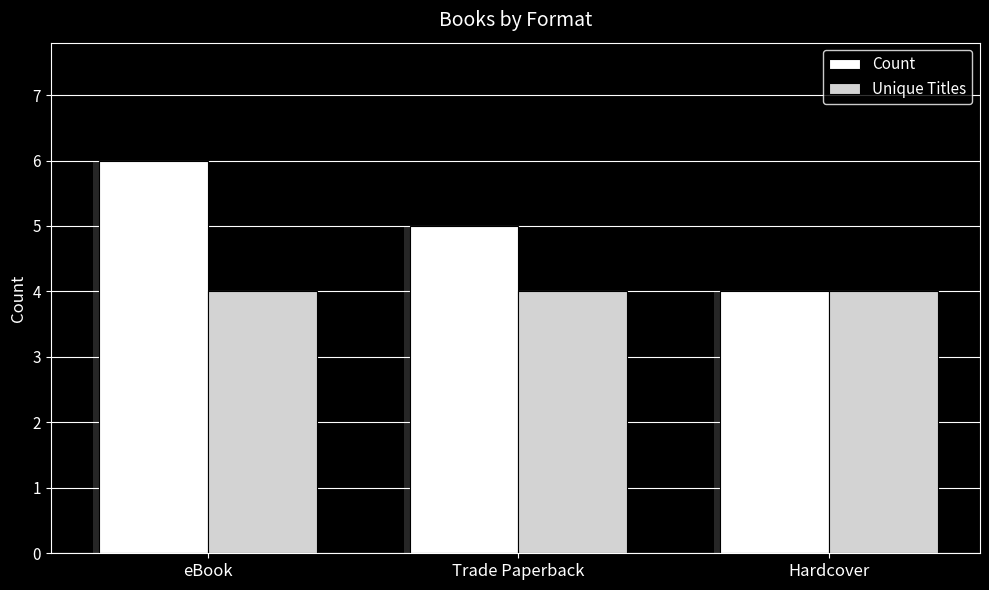

At how many categories does at least one series exceed 4?

2